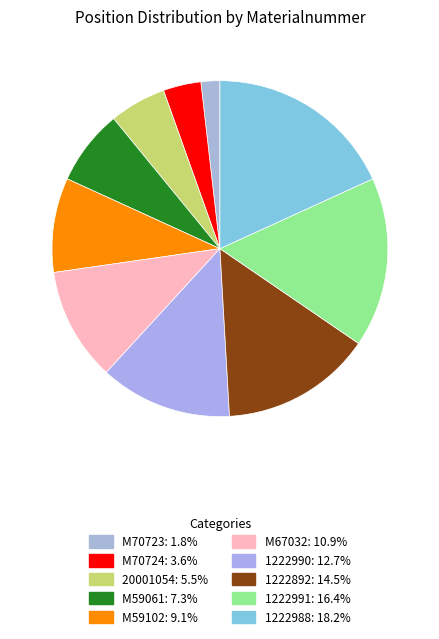

What is the largest slice in the pie chart?

1222988